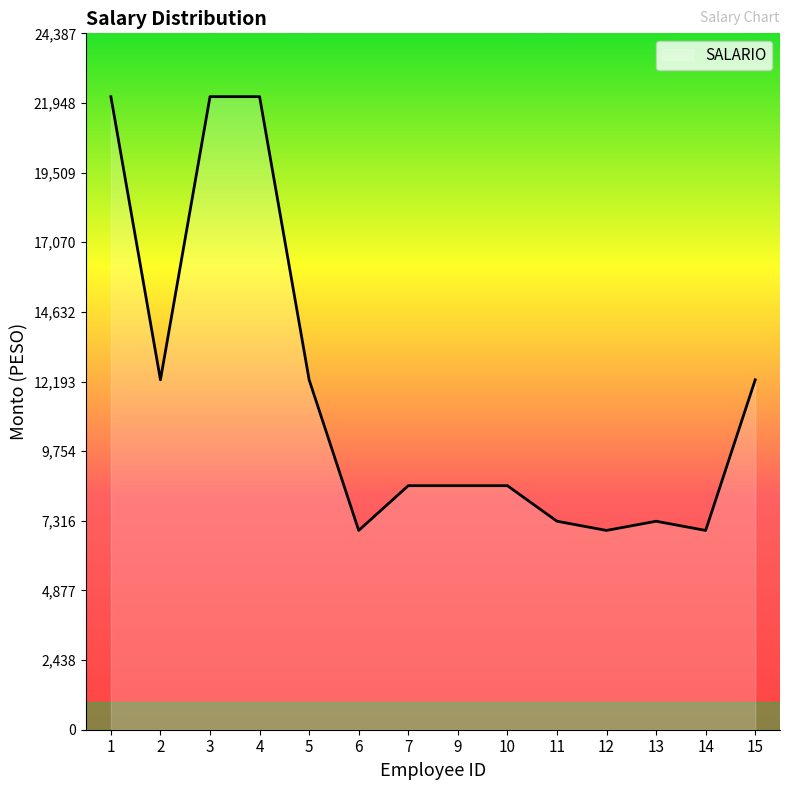

The value at 12 is 12472. True or false?

False